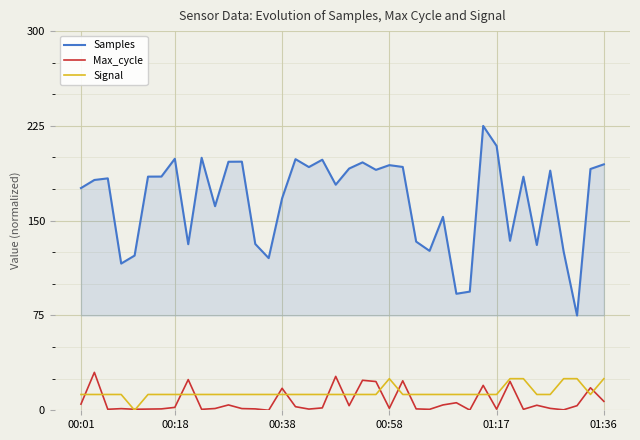

Rank the series by their maximum value, from lowest to highest.

Signal, Max_cycle, Samples